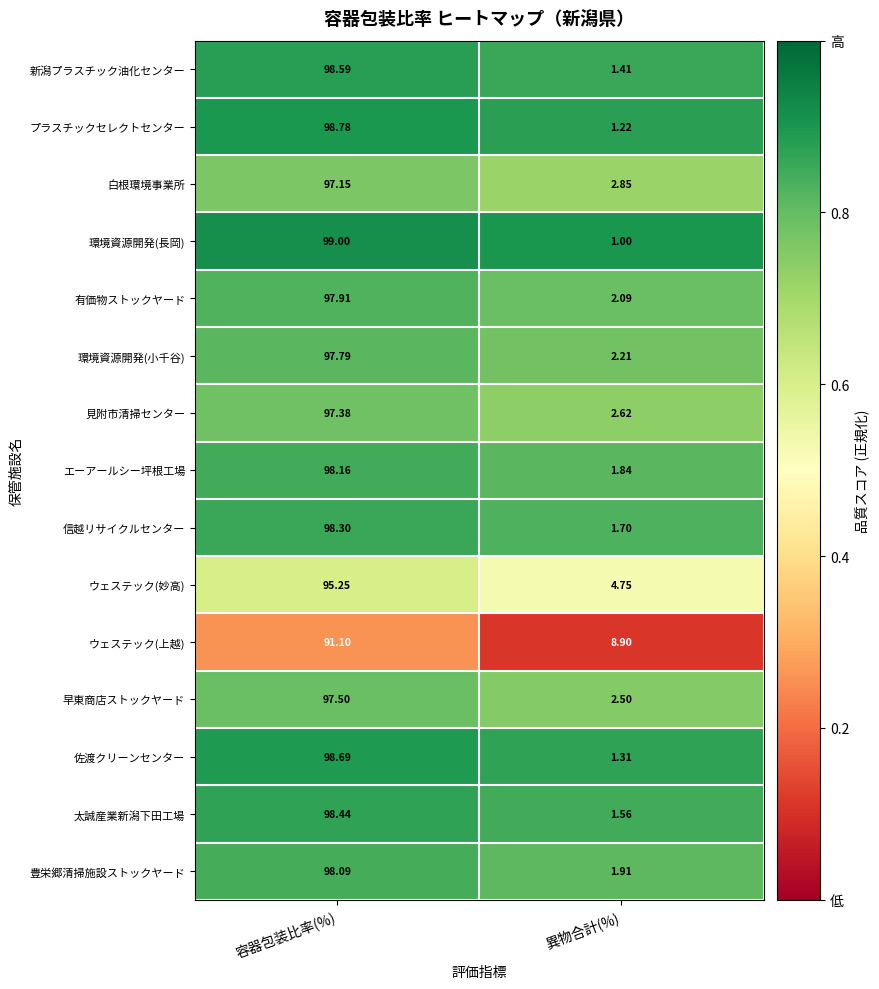

List the labels in order of ウェステック(上越) value, smallest first.

異物合計(%), 容器包装比率(%)